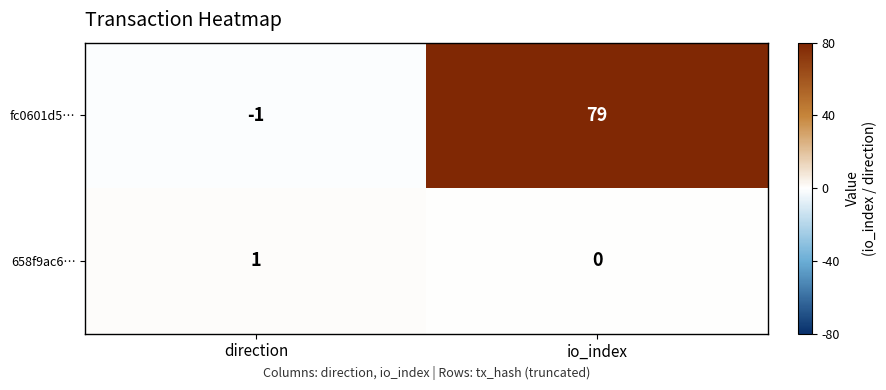

How many categories are shown in the chart?

2